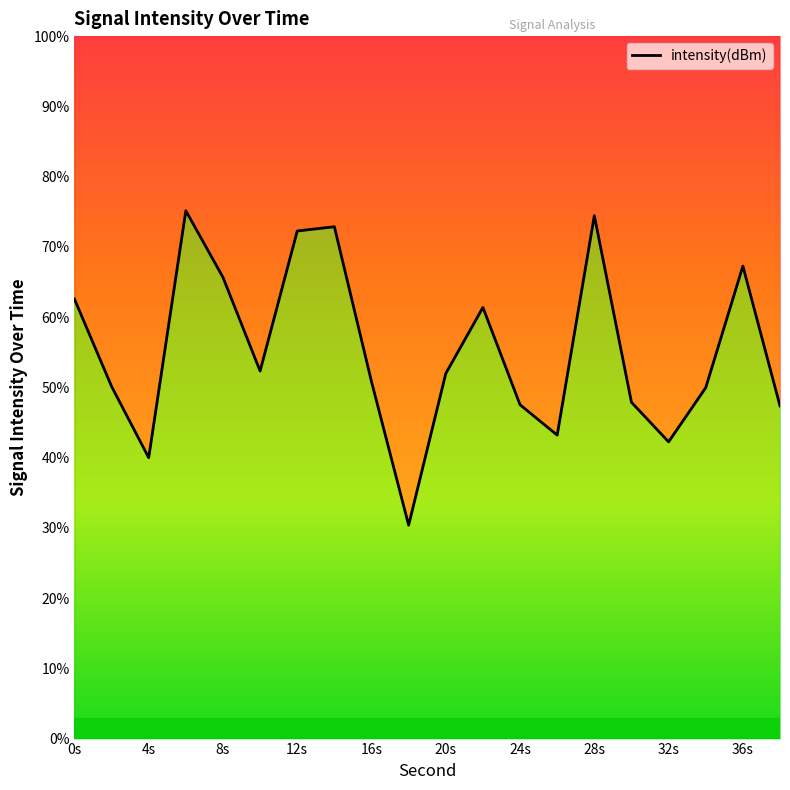

The value at 34 is 34.3. True or false?

False